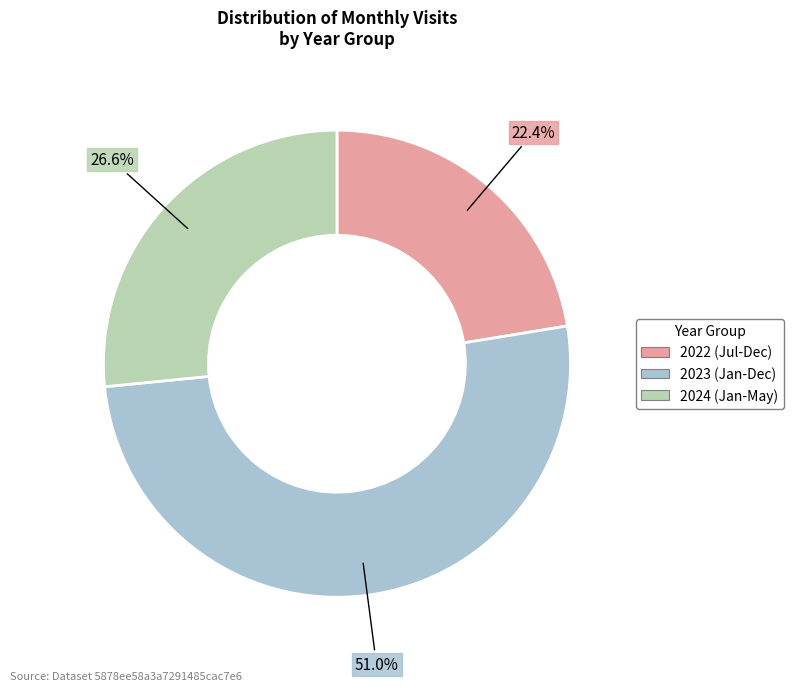

Count the number of slices in the pie.

3